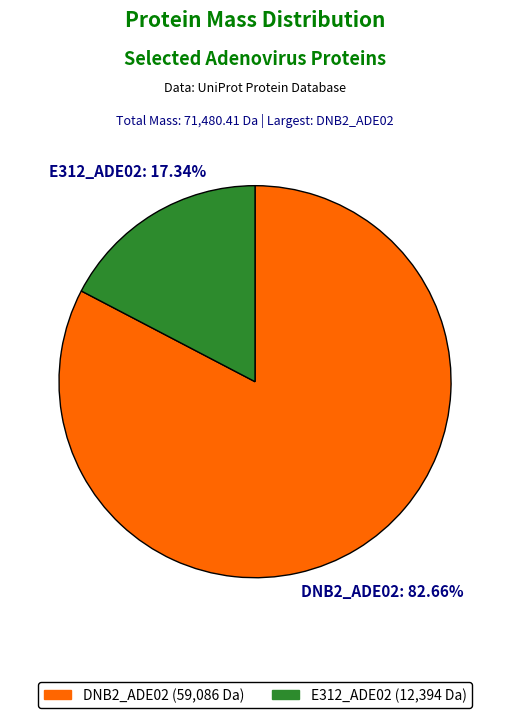

Is there any slice that represents more than half of the pie?

Yes